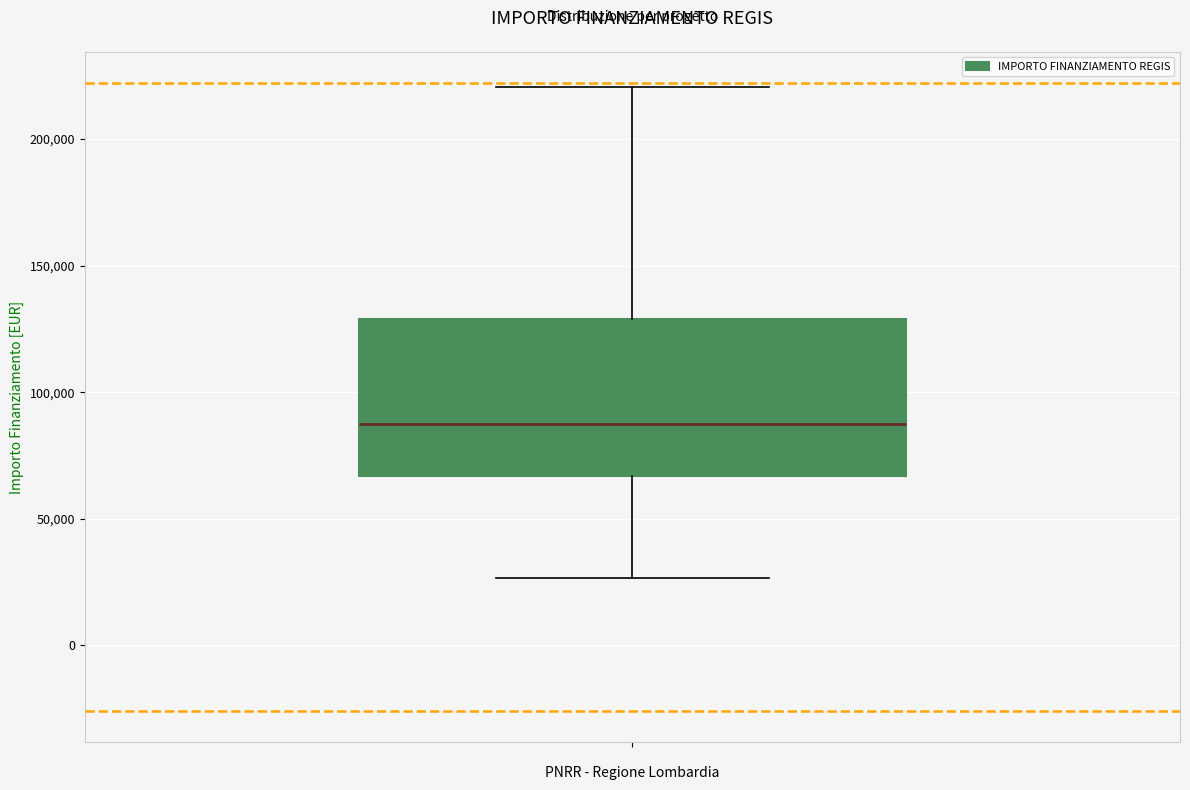

Where is the lower edge of the box on the y-axis? The values are not printed on the chart, so give them approximately, as read against the axis.

65000